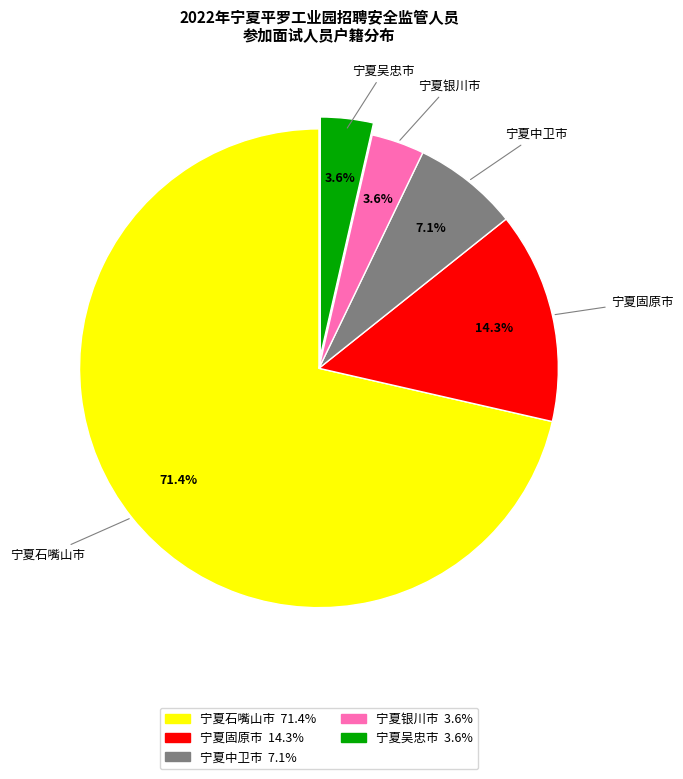

Does 宁夏中卫市 represent more than half of the total?

No